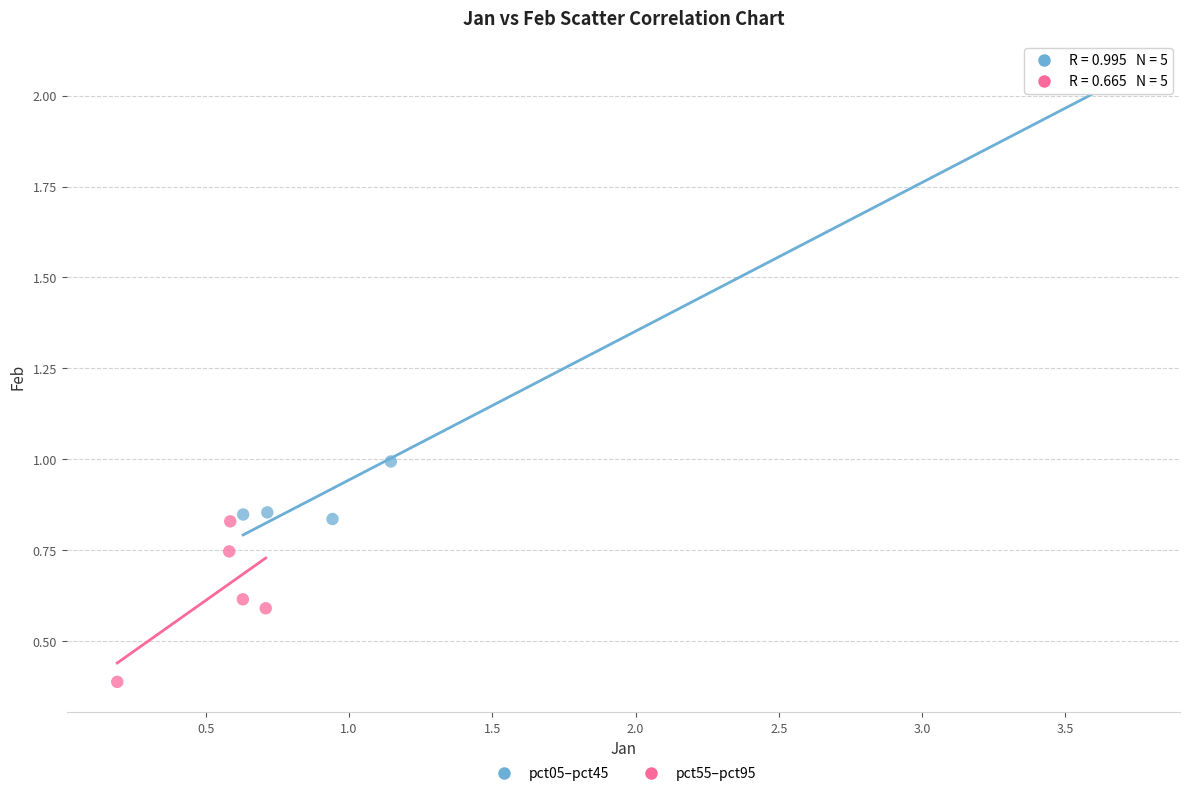

Which series reaches the maximum Y coordinate?

pct05–pct45